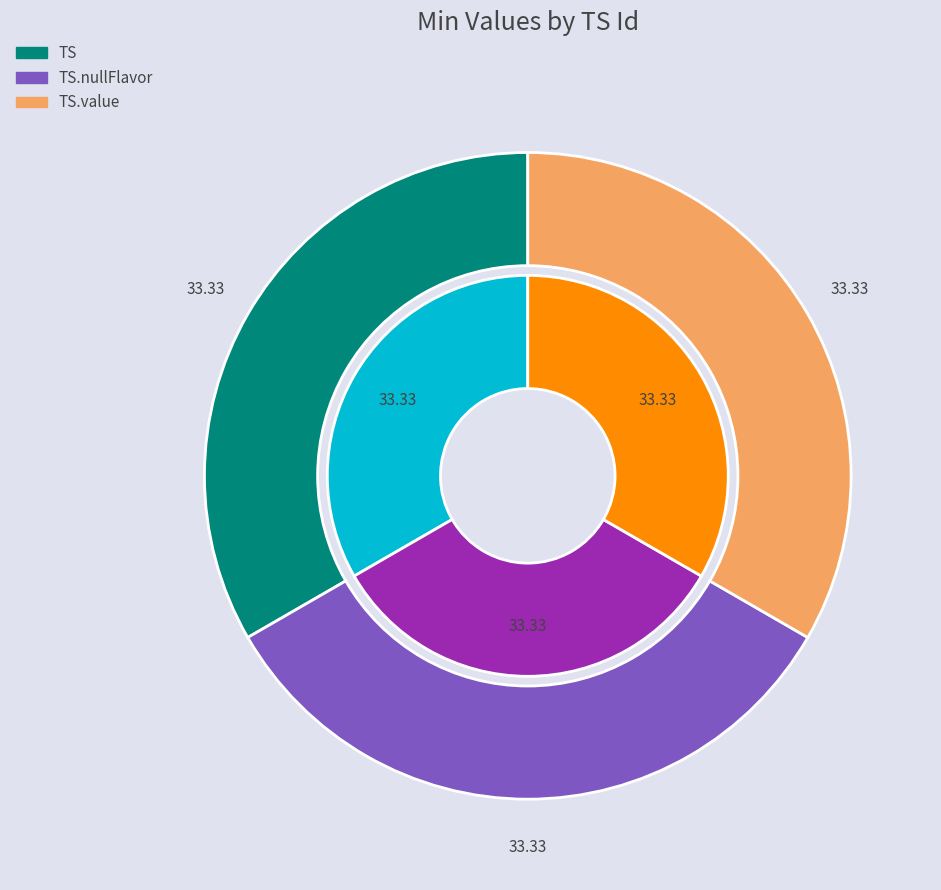

Count the number of slices in the pie.

3